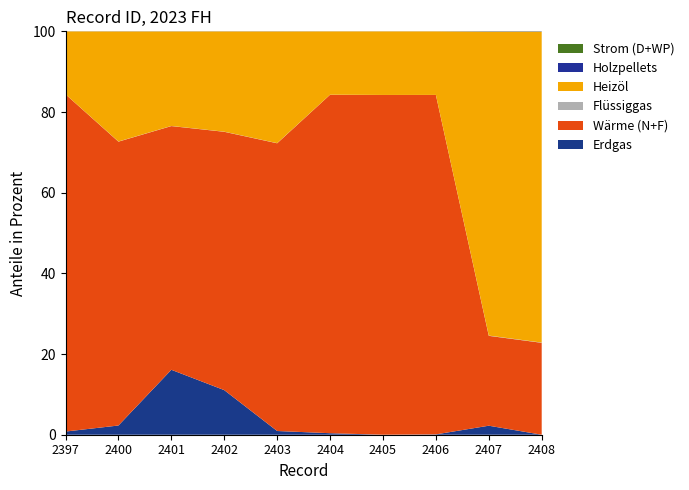

Is it true that Erdgas equals 2.3 at 2400?

True